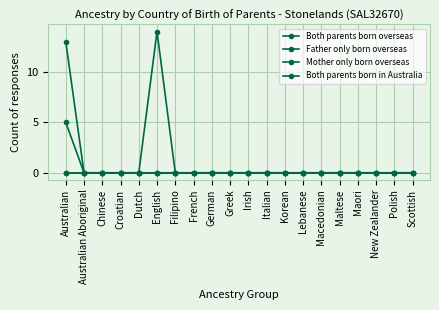

Does the chart have visible grid lines?

Yes